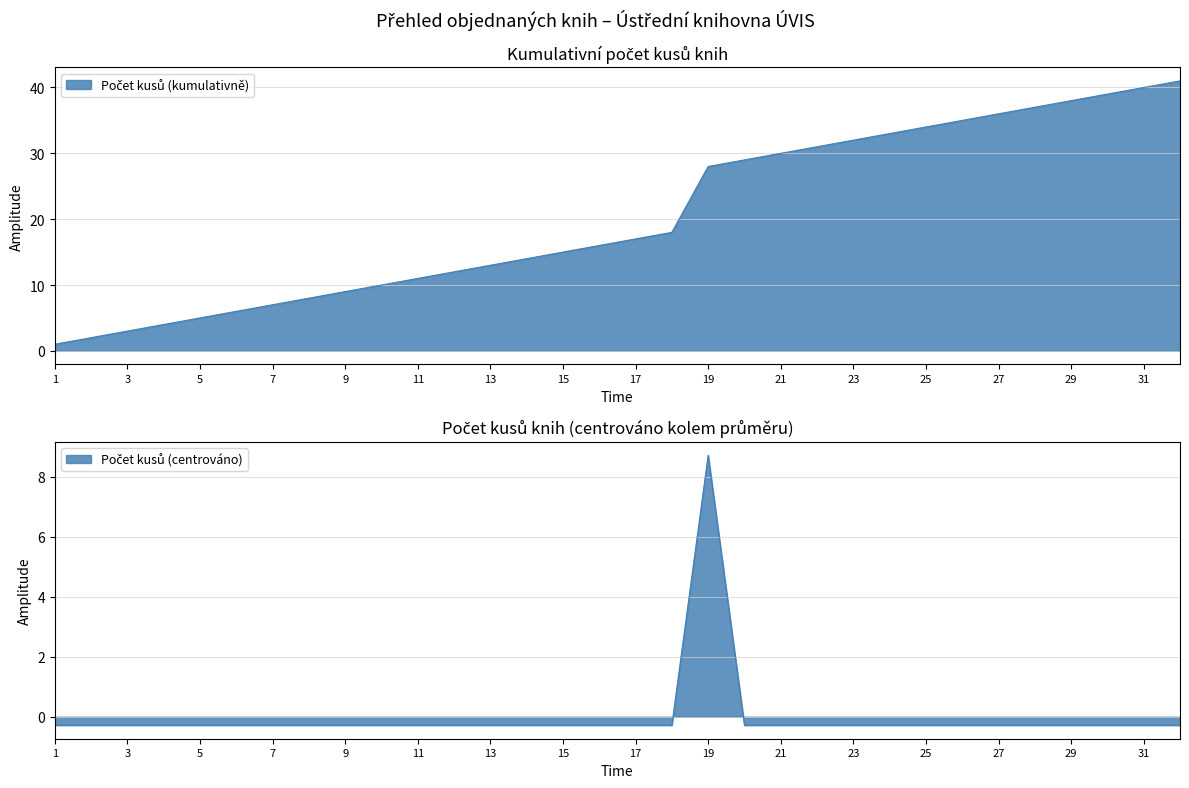

Rank the categories by value from highest to lowest.

19, 1, 2, 3, 4, 5, 6, 7, 8, 9, 10, 11, 12, 13, 14, 15, 16, 17, 18, 20, 21, 22, 23, 24, 25, 26, 27, 28, 29, 30, 31, 32